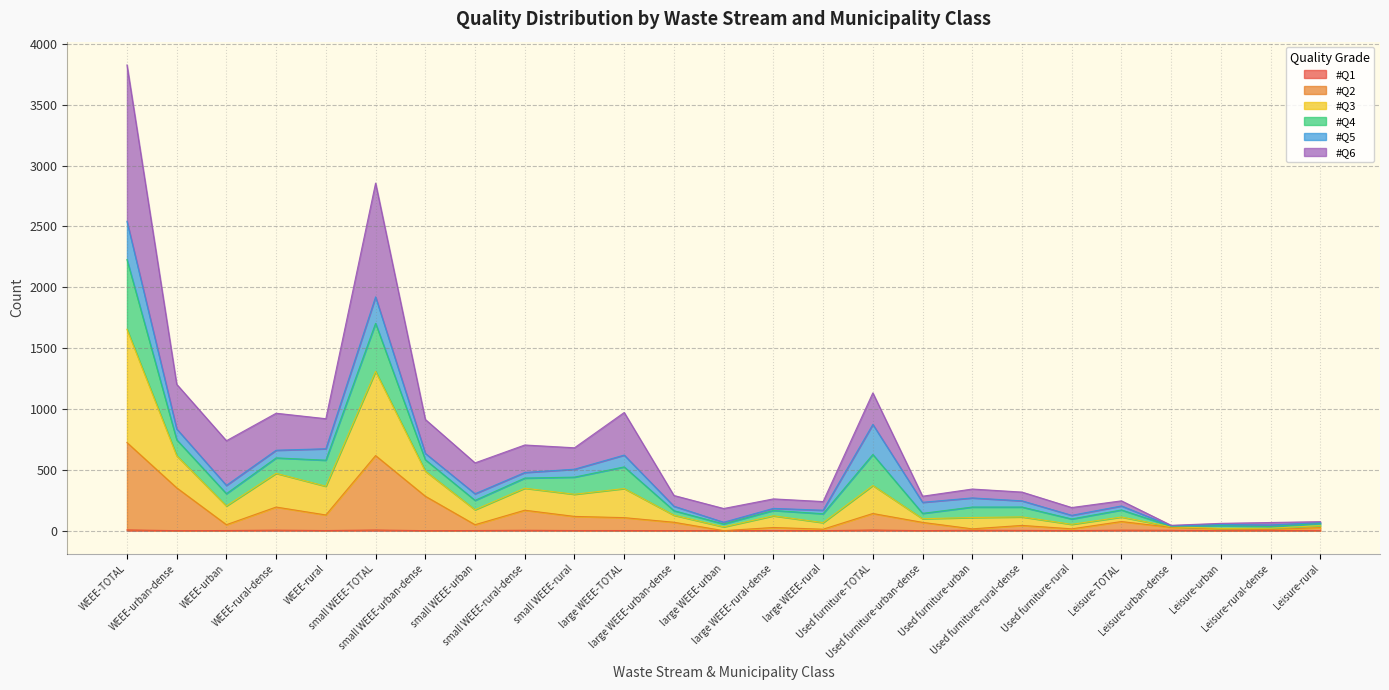

How many values in #Q2 are above zero?

24